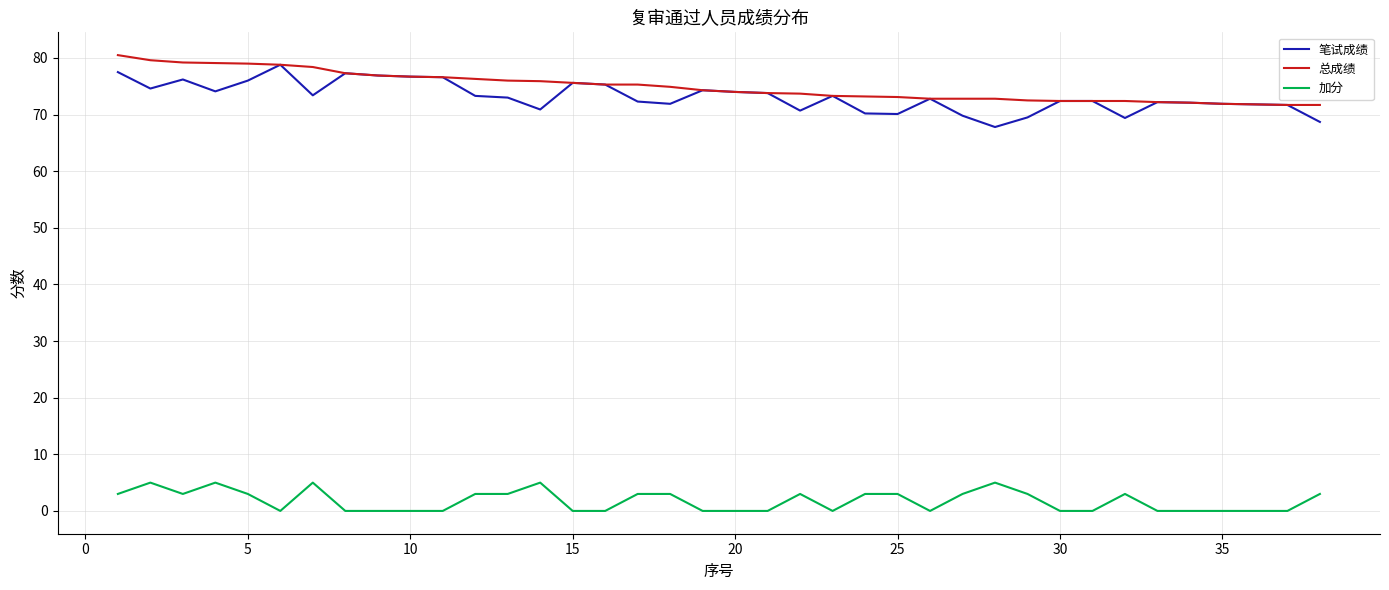

What are all the series names shown in the legend?

笔试成绩, 总成绩, 加分